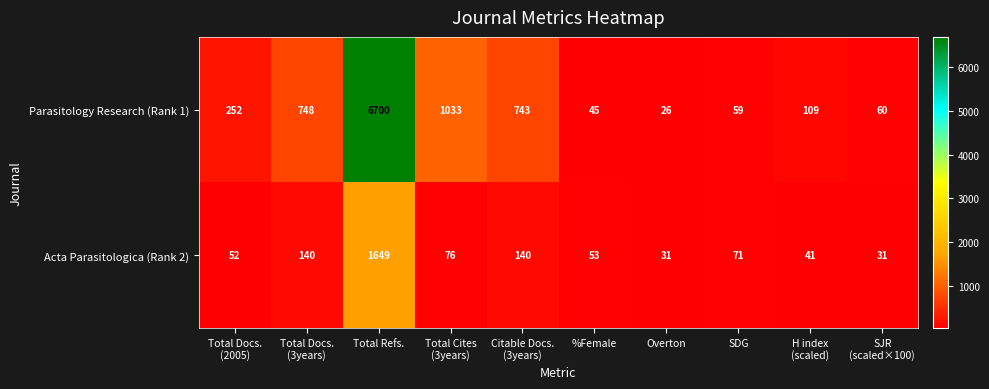

True or false: Parasitology Research (Rank 1) has a value of 26 at Overton.

True